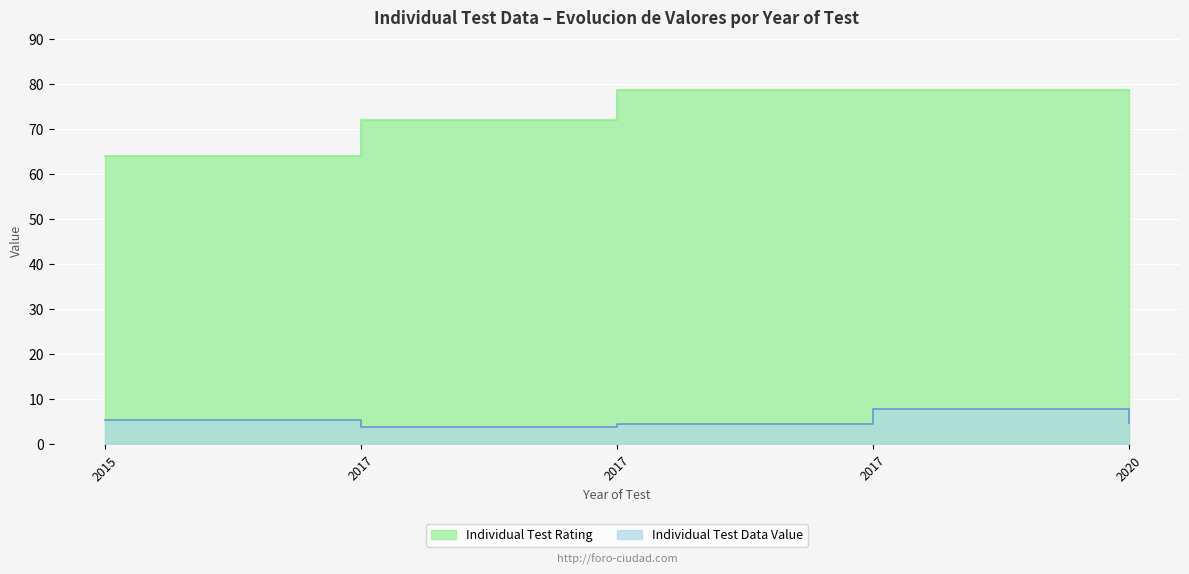

True or false: Individual Test Rating has more than 1 interior local peaks.

False